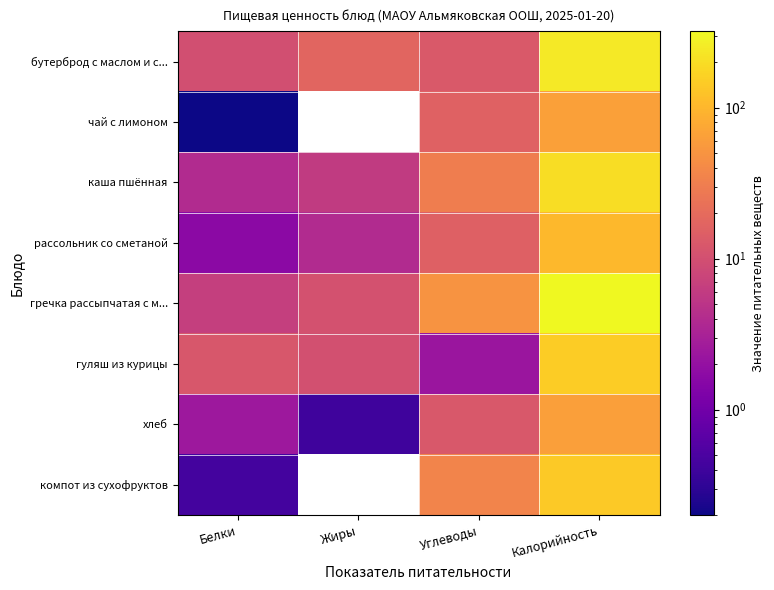

Where is хлеб nearest to the value 32?

Углеводы